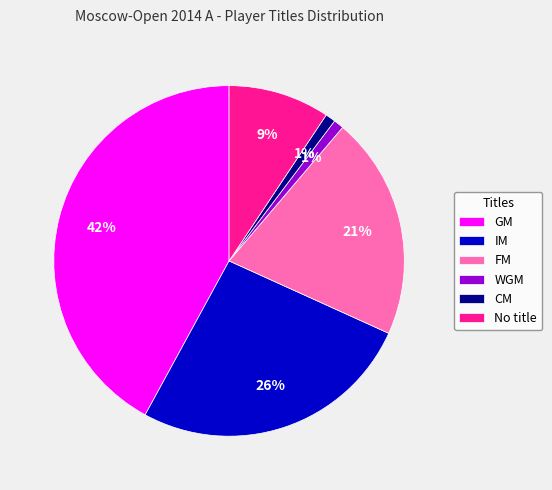

Is it true that IM is 26% of the pie?

True